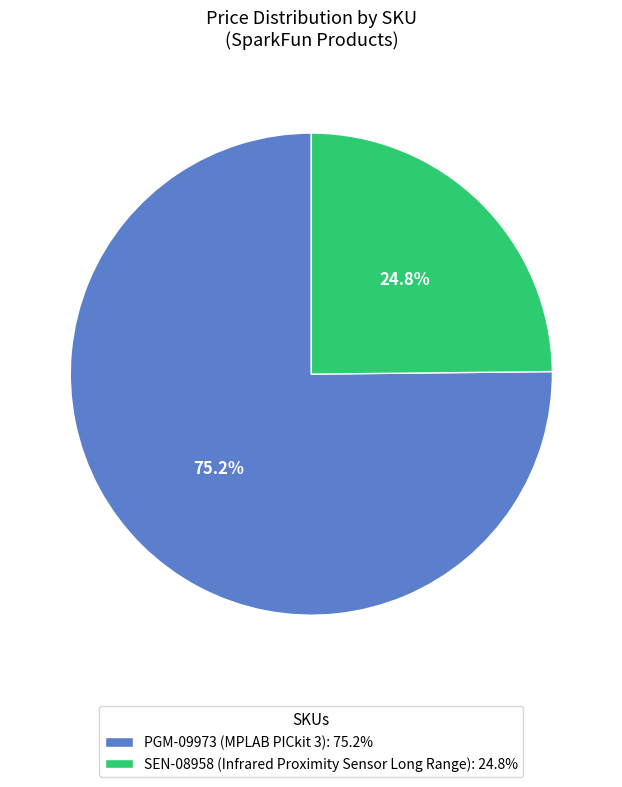

To the nearest percent, what is the combined percentage of PGM-09973 and SEN-08958?

100%